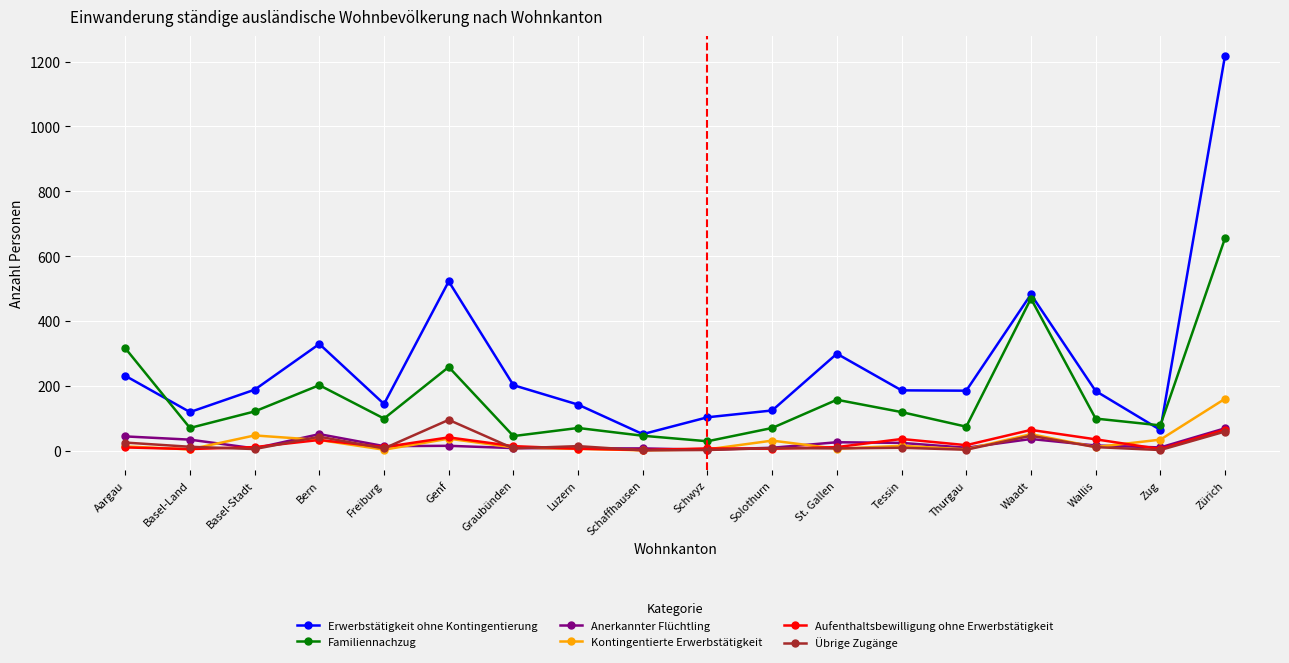

What is the greatest value displayed?

1218